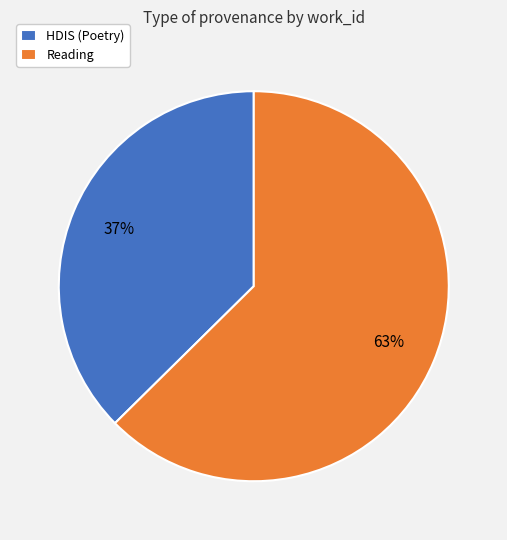

Which slice is the smallest?

HDIS (Poetry)